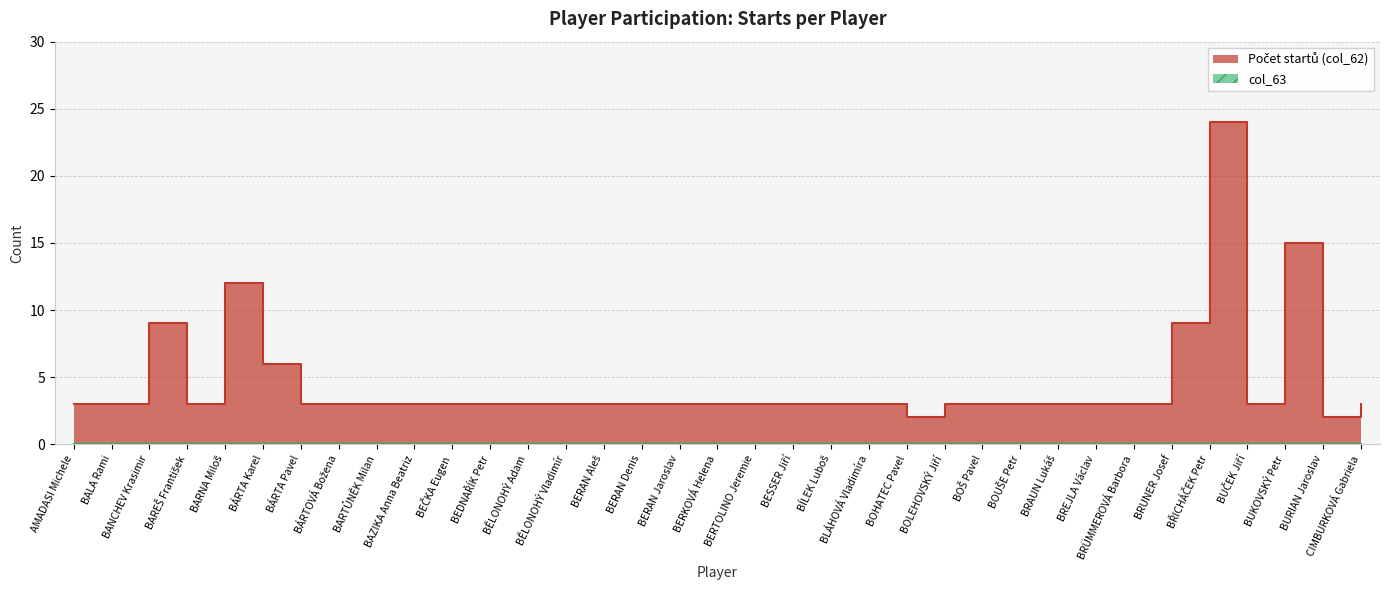

True or false: the data shows 15 at BUKOVSKÝ Petr.

True